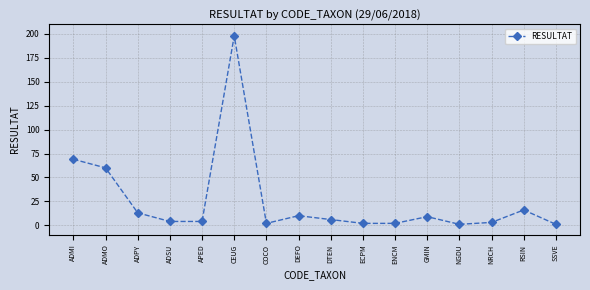

What position from the left is ENCM?

11